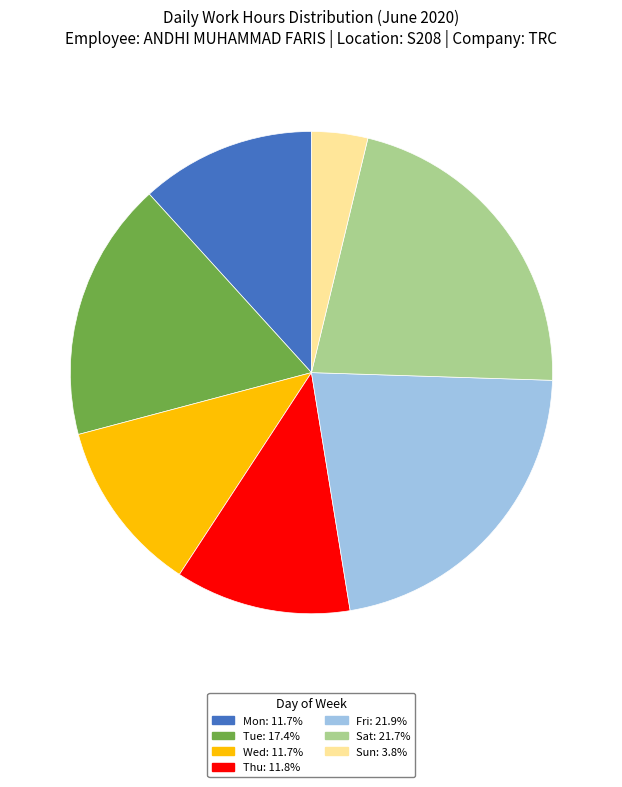

Is there a majority slice in this chart?

No